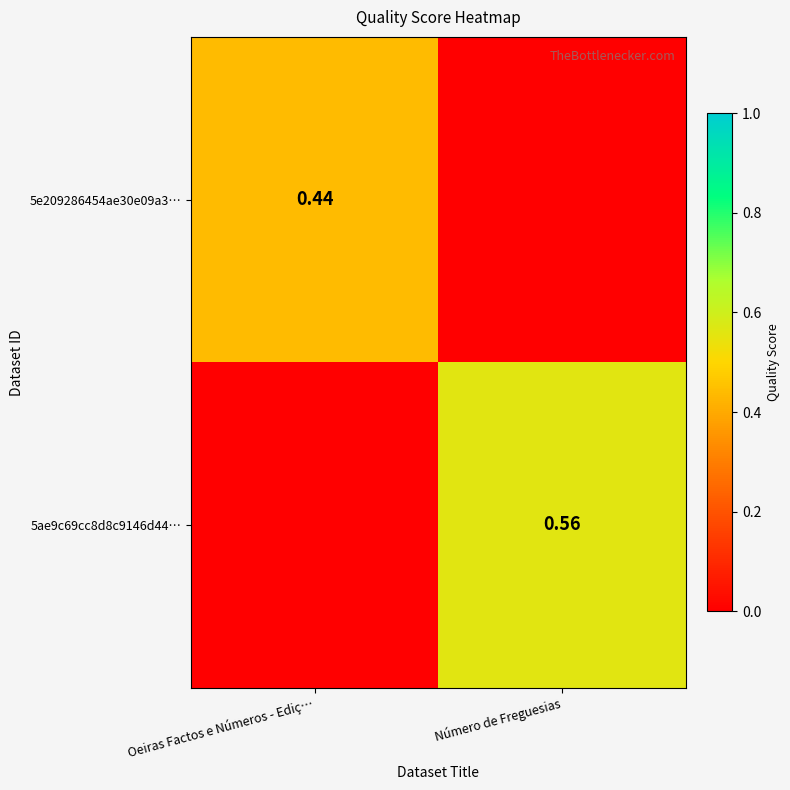

What is the difference between the highest and lowest values at Número de Freguesias?

0.6